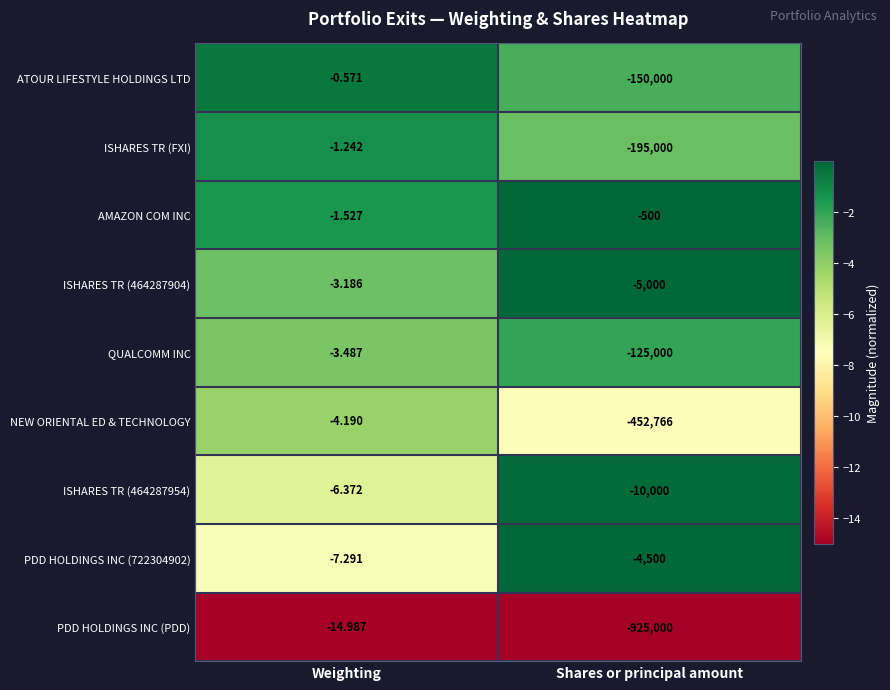

At which label does ISHARES TR (464287904) reach its peak?

Weighting